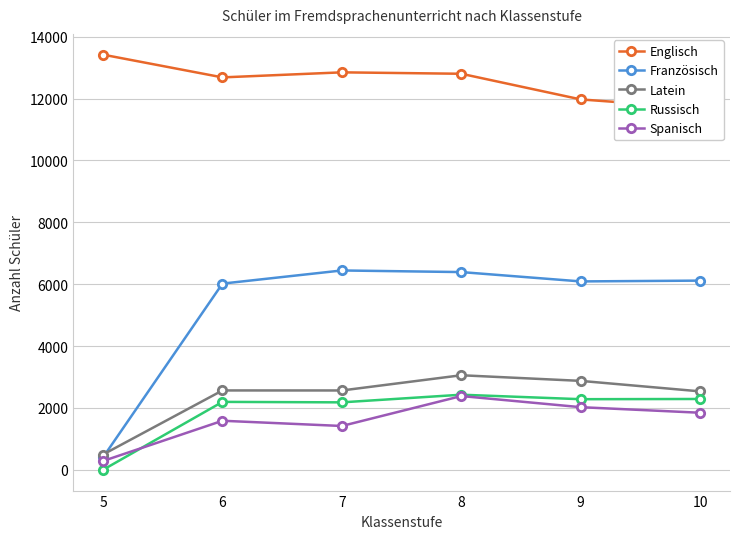

What is the maximum value shown in the chart?

13420